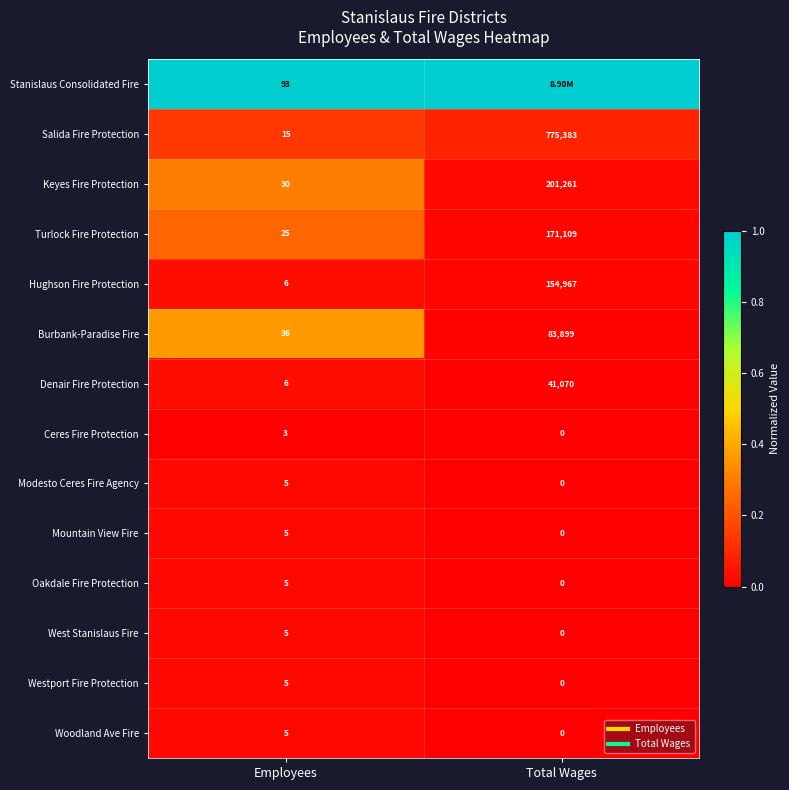

Count the number of categories in the chart.

2